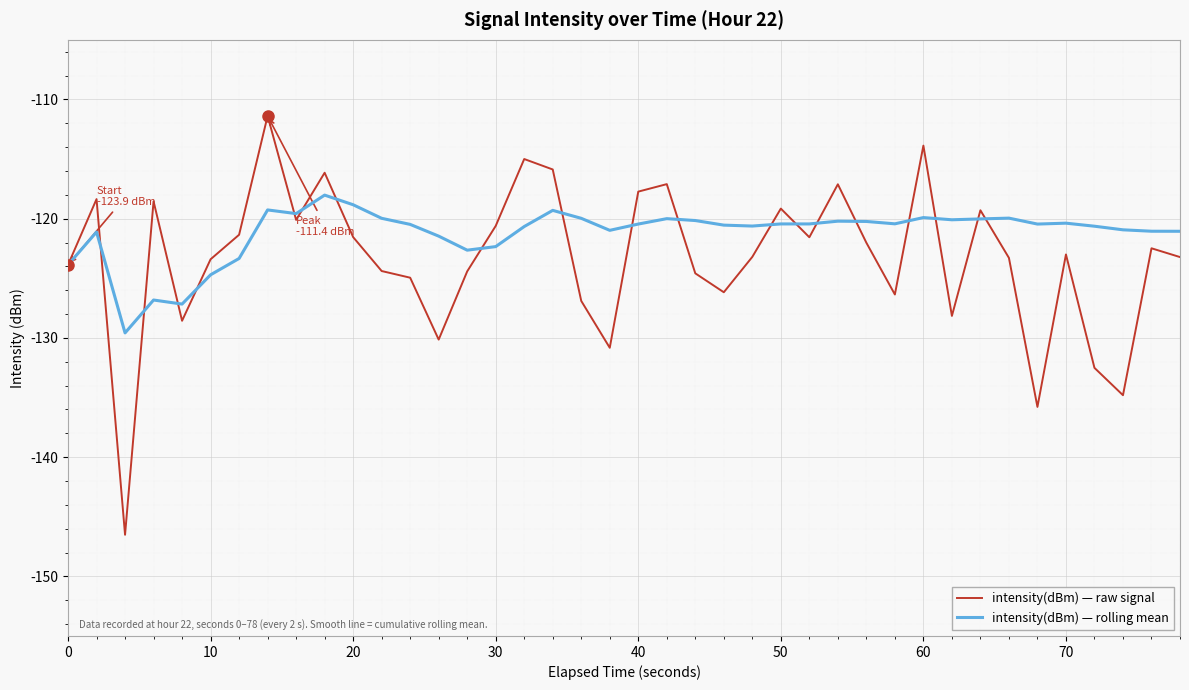

Rank the series by their maximum value, from highest to lowest.

intensity(dBm) — raw signal, intensity(dBm) — rolling mean